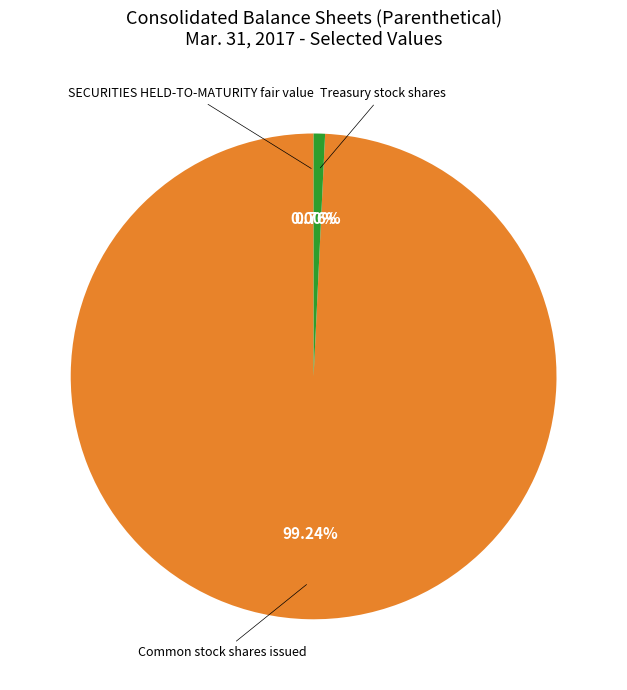

Is there a majority slice in this chart?

Yes